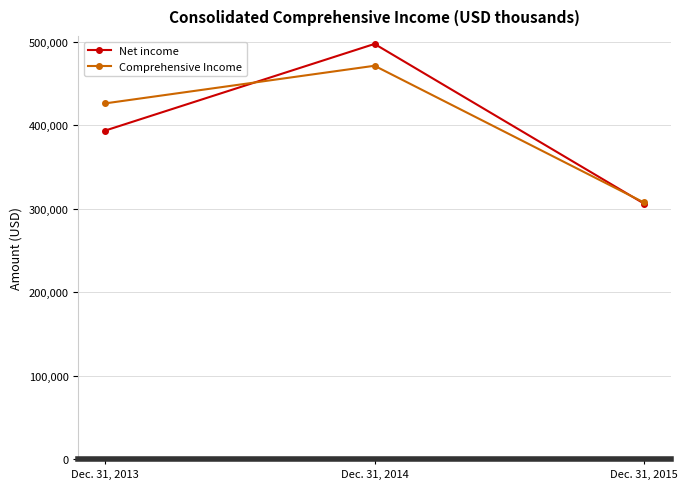

Where is Comprehensive Income nearest to the value 389273?

Dec. 31, 2013